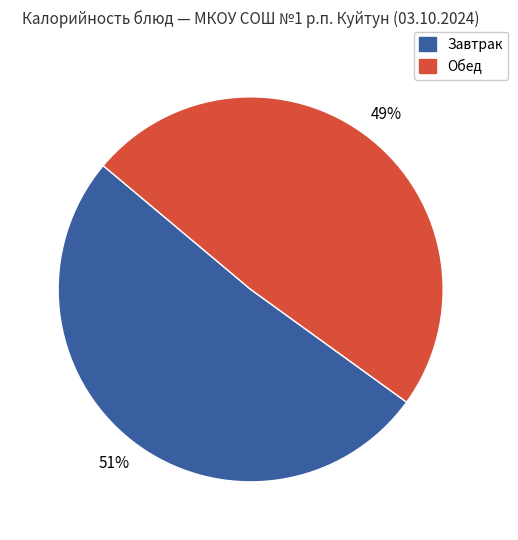

Is there any slice that represents more than half of the pie?

Yes